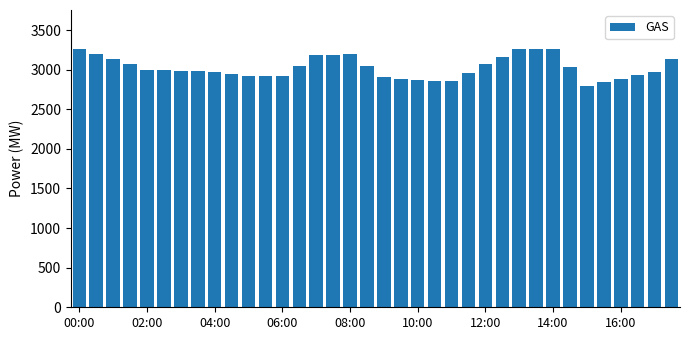

What is the value of the 7th bar from the left?

2988.0